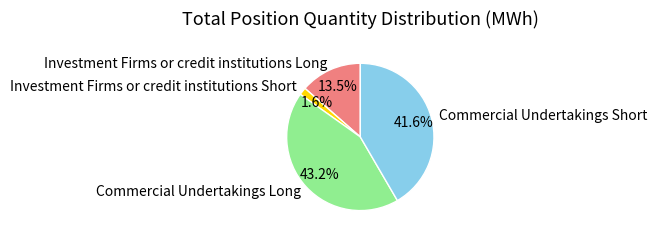

Which slice is the smallest?

Investment Firms or credit institutions Short